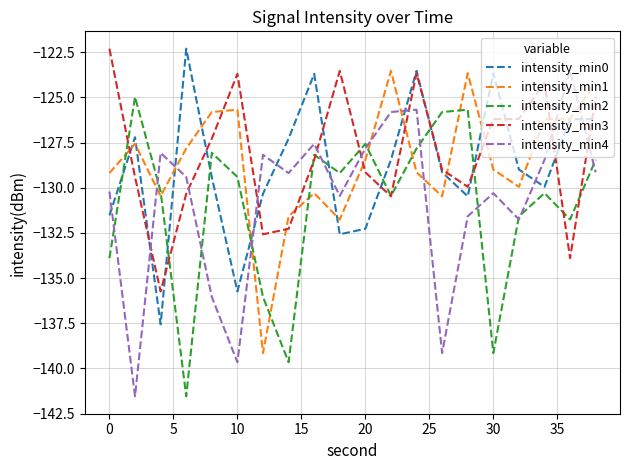

Does the chart display data point markers on the line(s)?

No